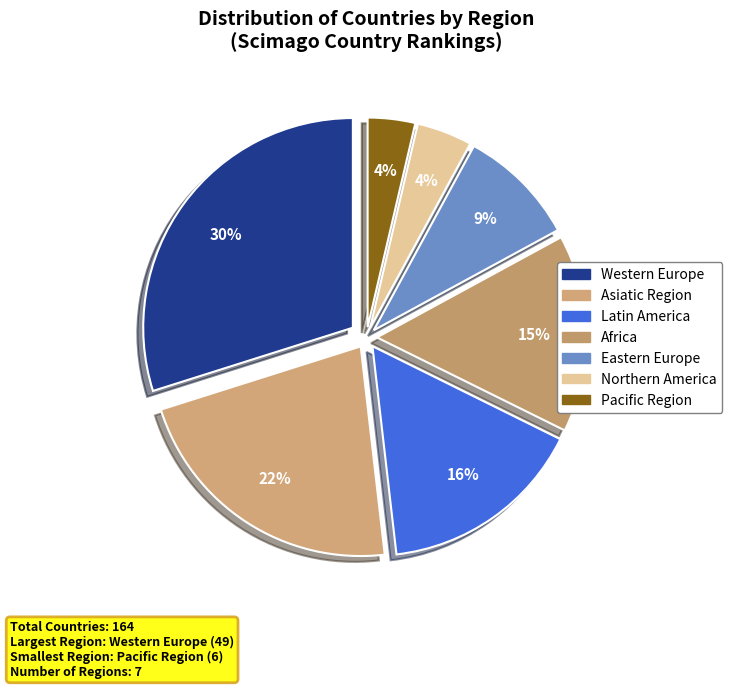

True or false: Western Europe accounts for 23% of the total.

False